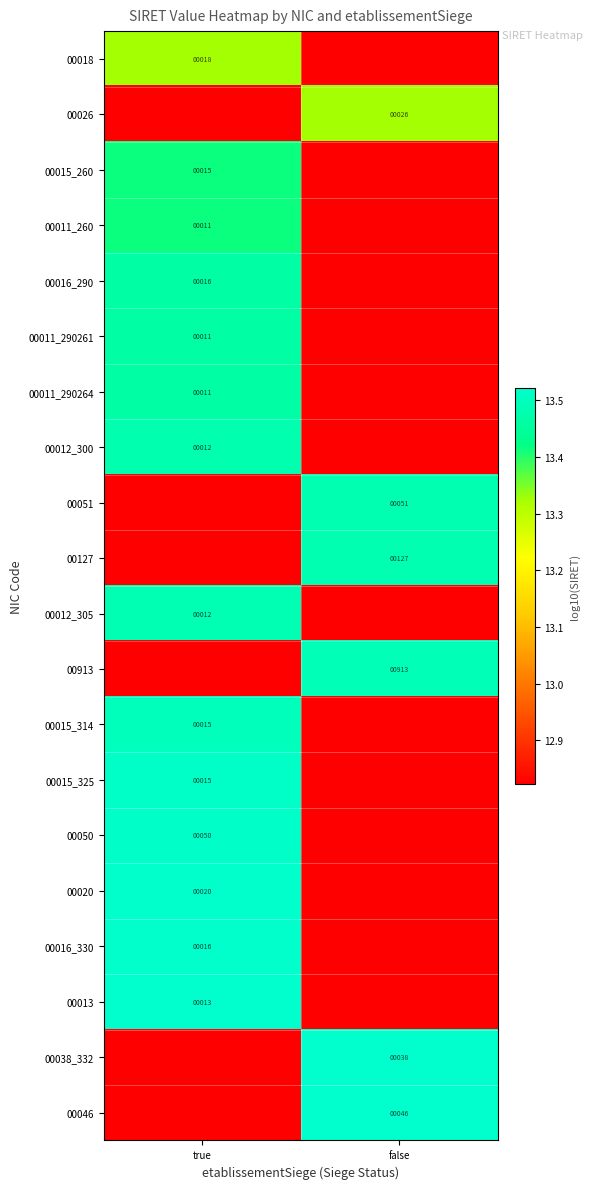

How many categories are shown in the chart?

2